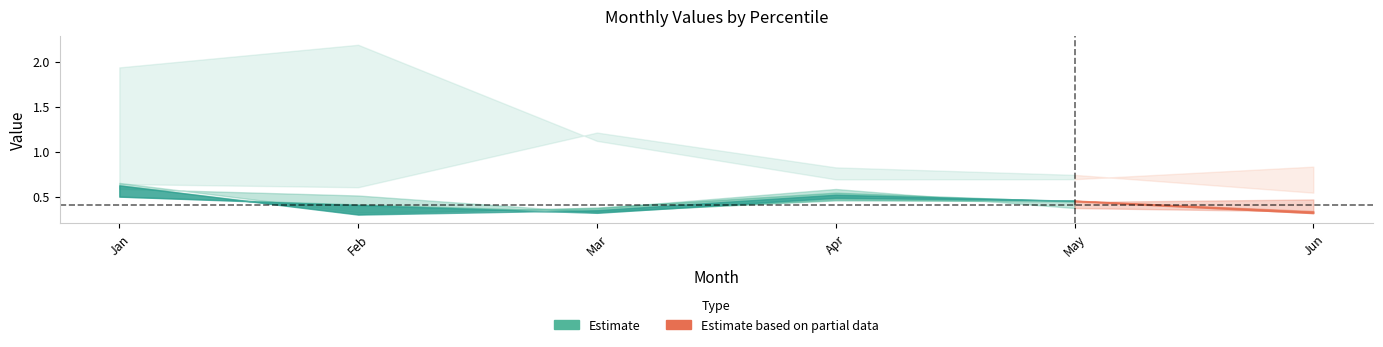

Read the Jun value at pct35.

0.3